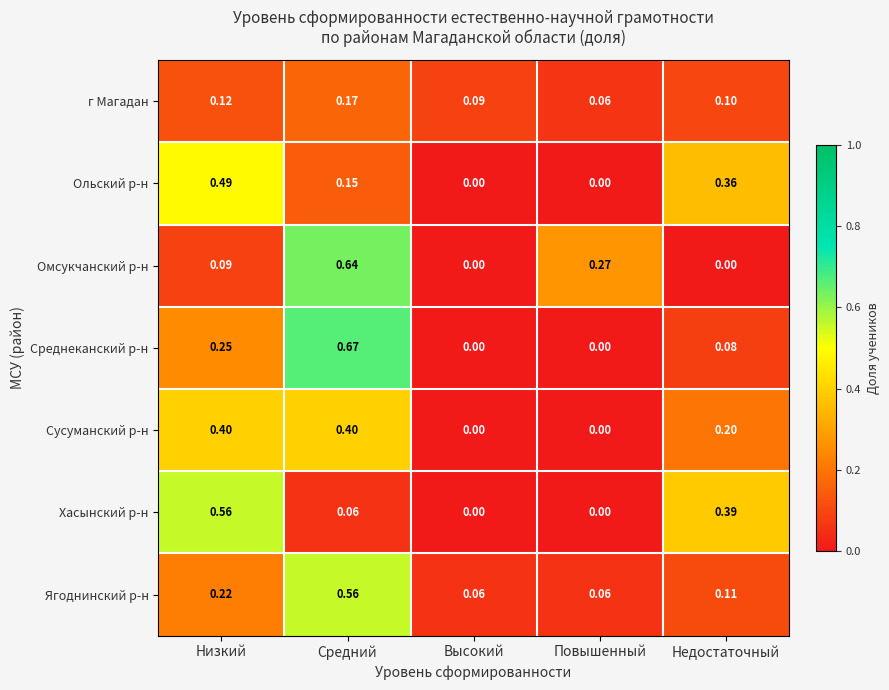

Which series changed the most between Низкий and Недостаточный?

Сусуманский р-н